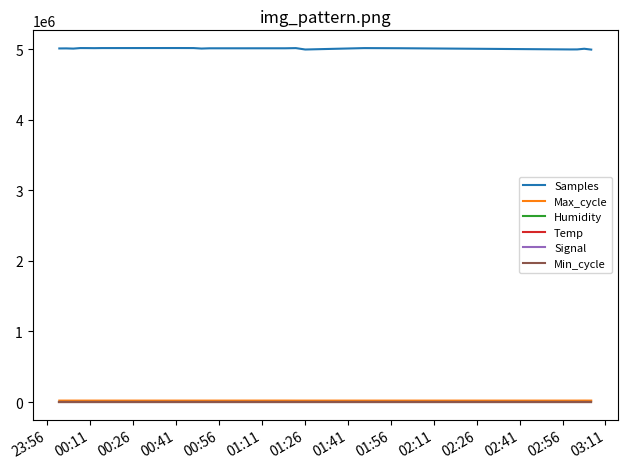

What is the maximum value shown in the chart?

5014100.0